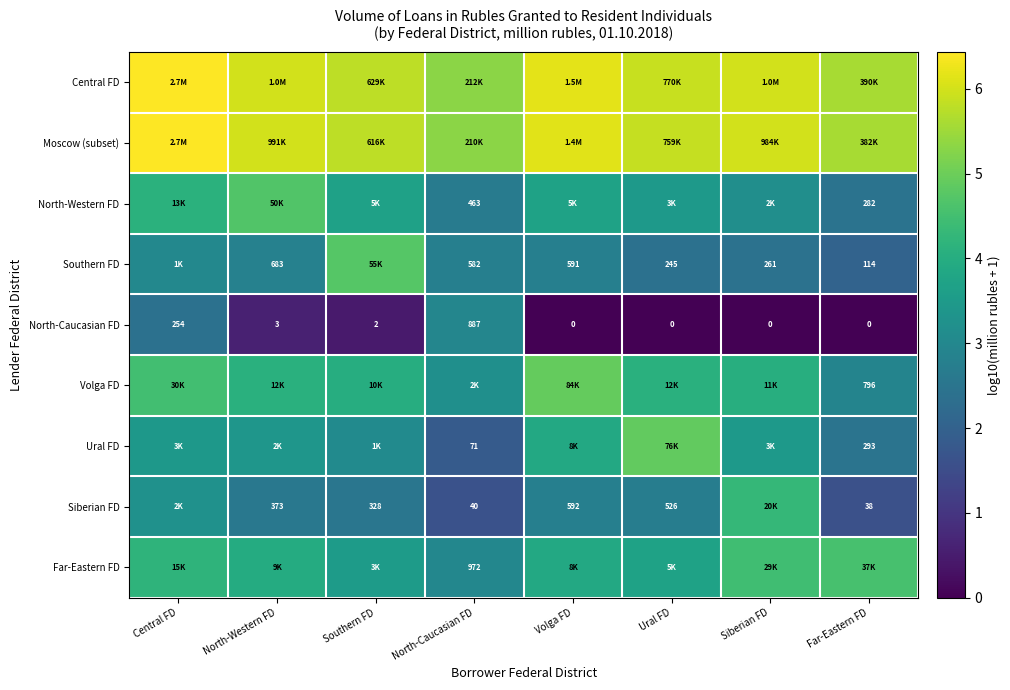

Where does the North-Caucasian FD series first go above 2?

Central FD